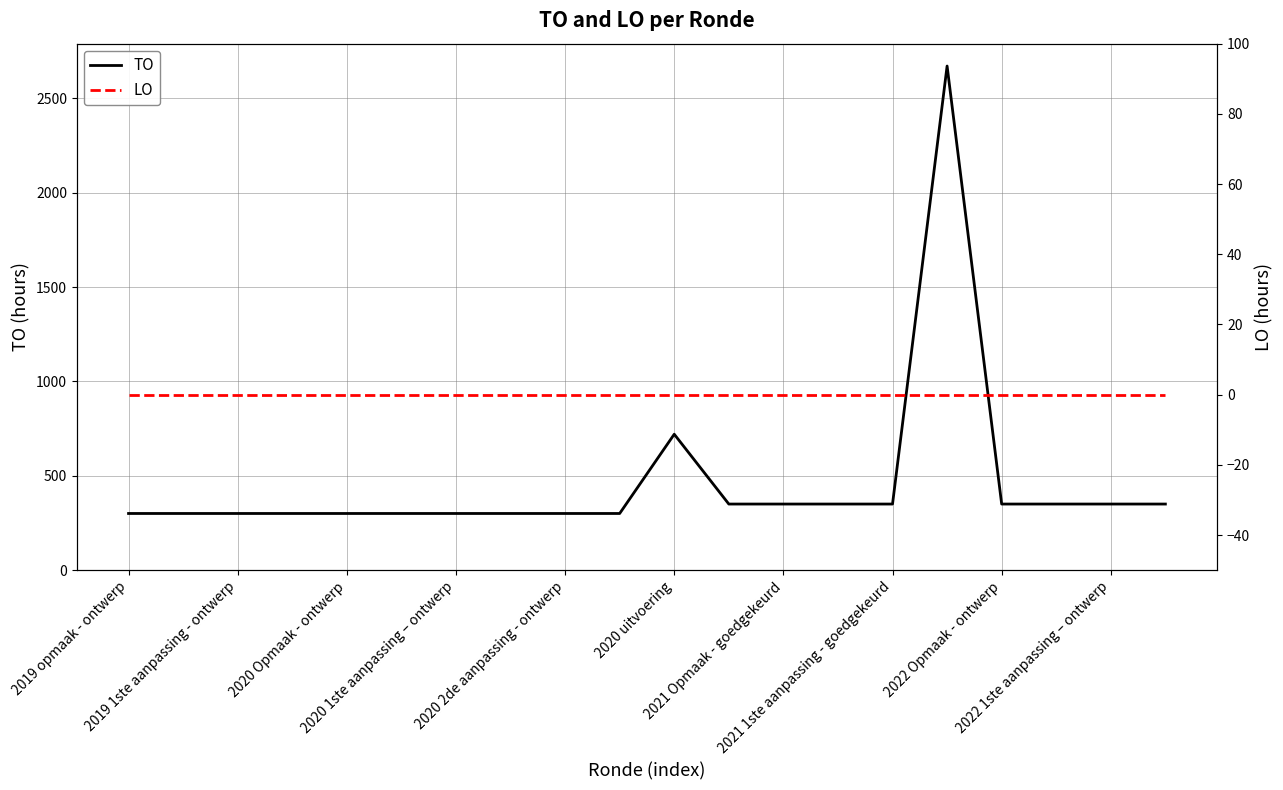

Is this an area chart (filled region under the line)?

No